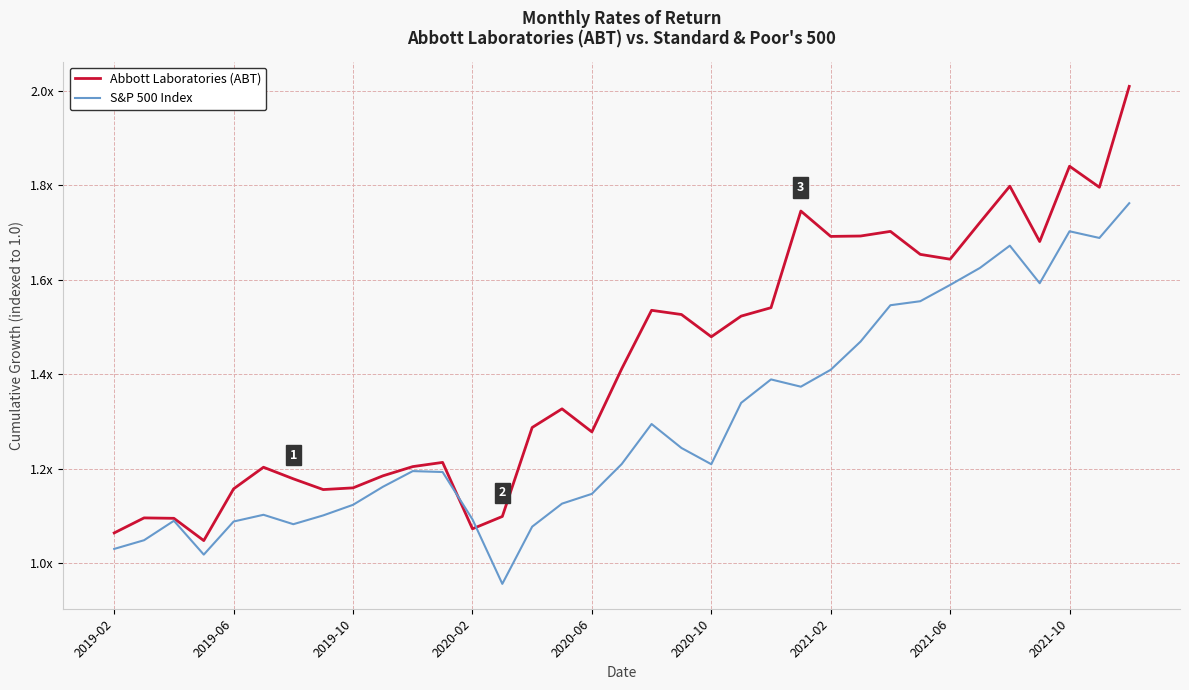

Is this an area chart (filled region under the line)?

No